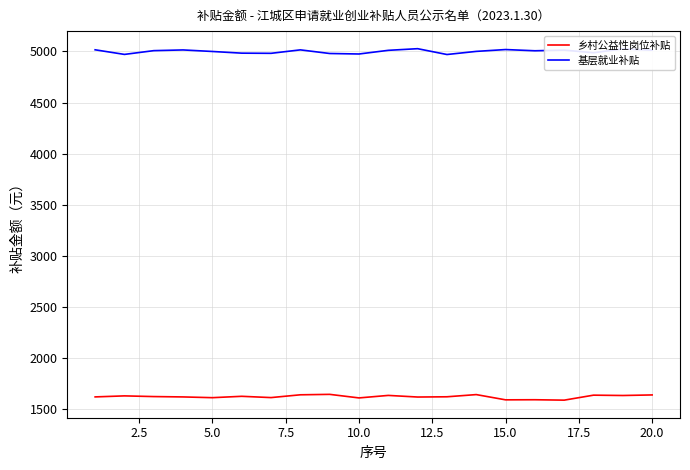

In 基层就业补贴, how many points are higher than both neighbors (excluding endpoints)?

6